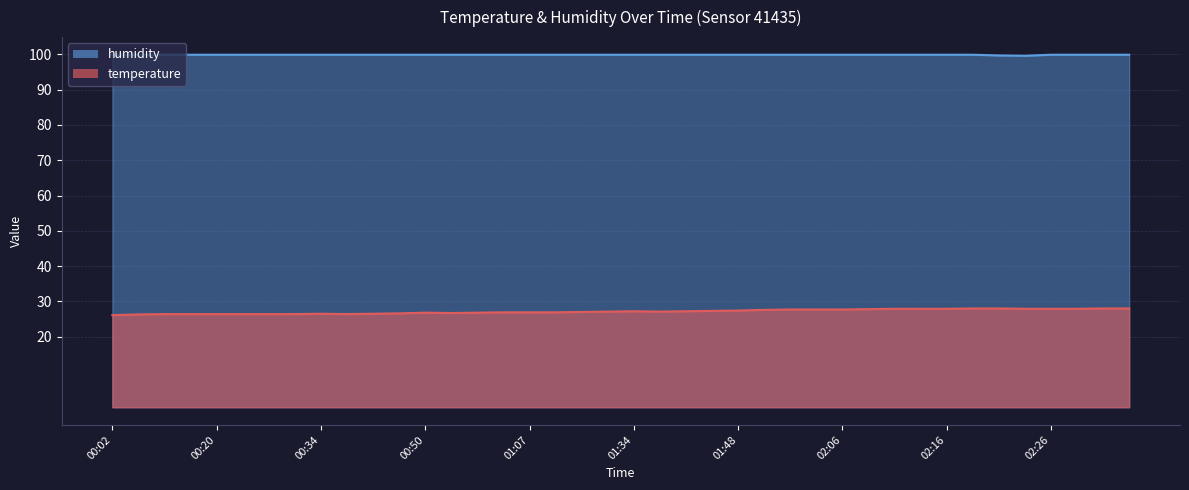

What position from the left is 00:39?

11